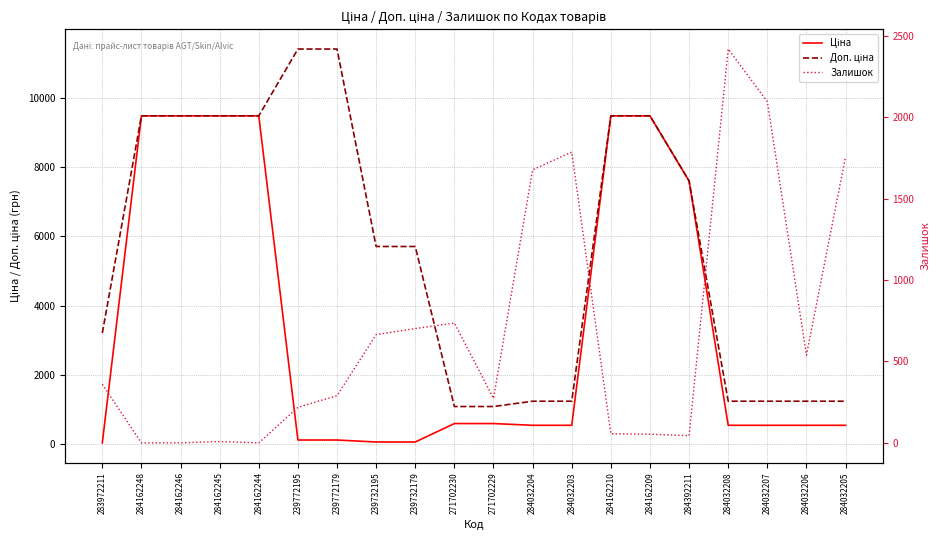

What value does the Ціна series have at 239732179?

57.0